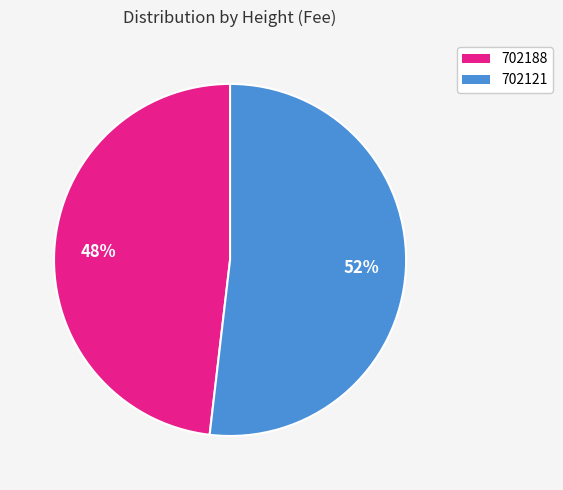

Which slice is the largest?

702121